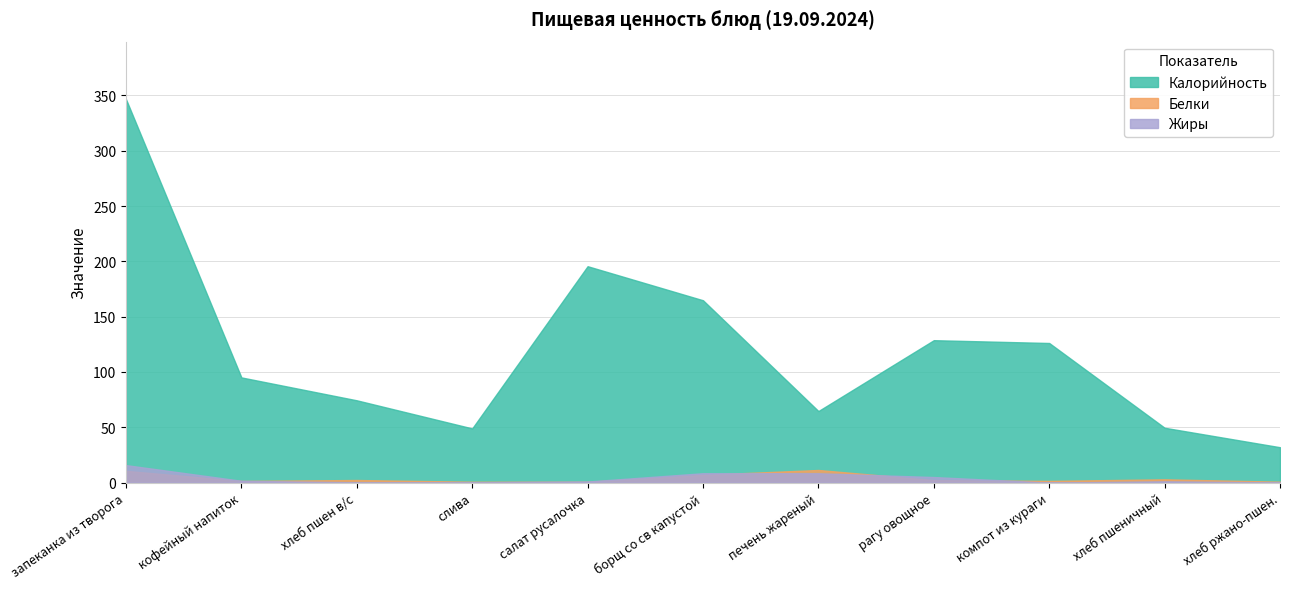

What is the difference between the second highest and second lowest values in the Жиры series?

8.3